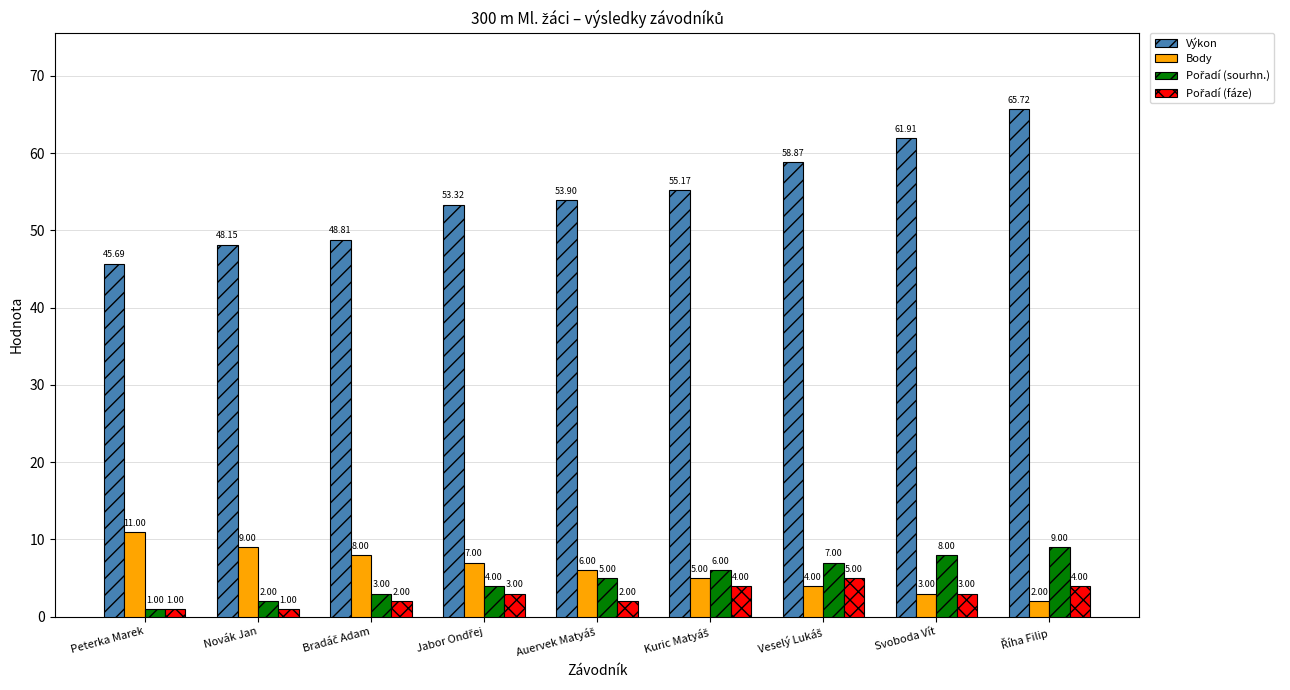

Which series has the largest range (max minus min)?

Výkon